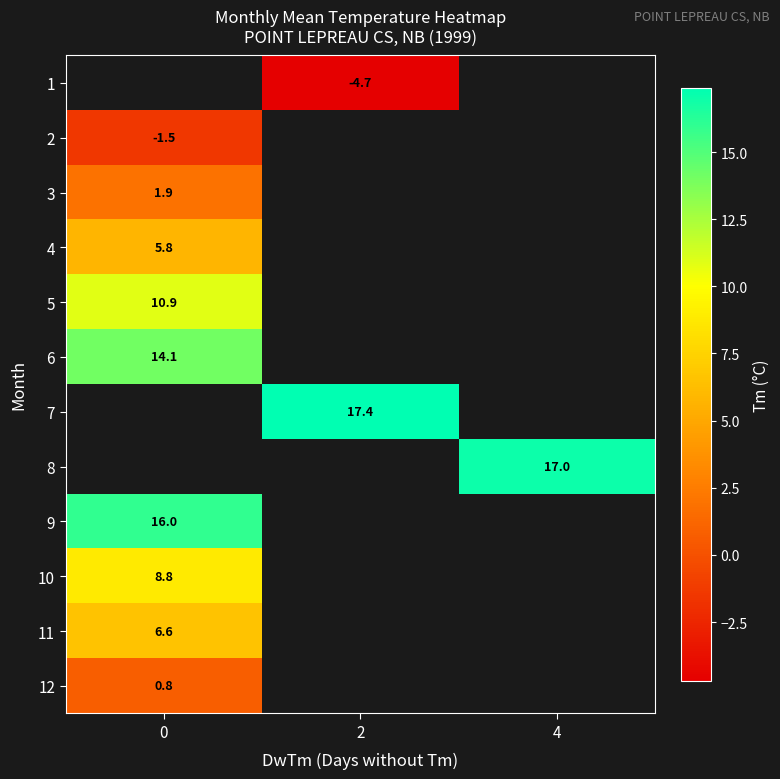

Which has a higher value, 0 or 4?

4